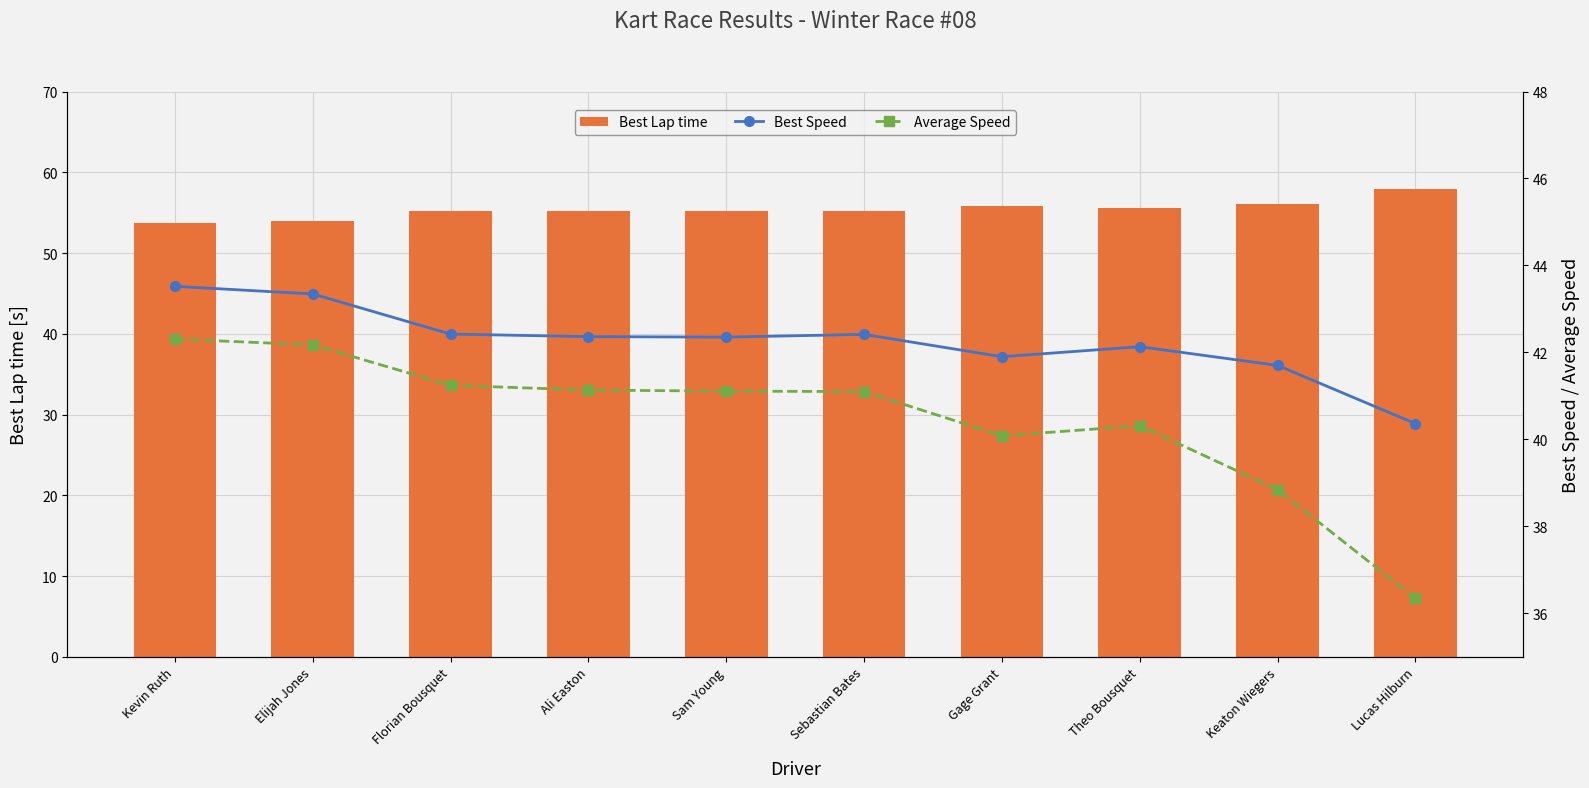

What are all the series names shown in the legend?

Best Lap time, Best Speed, Average Speed